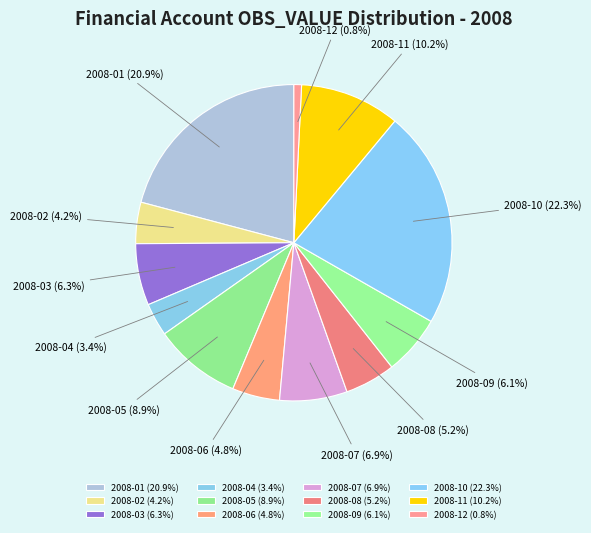

To the nearest percent, what percentage of the pie is 2008-06?

5%